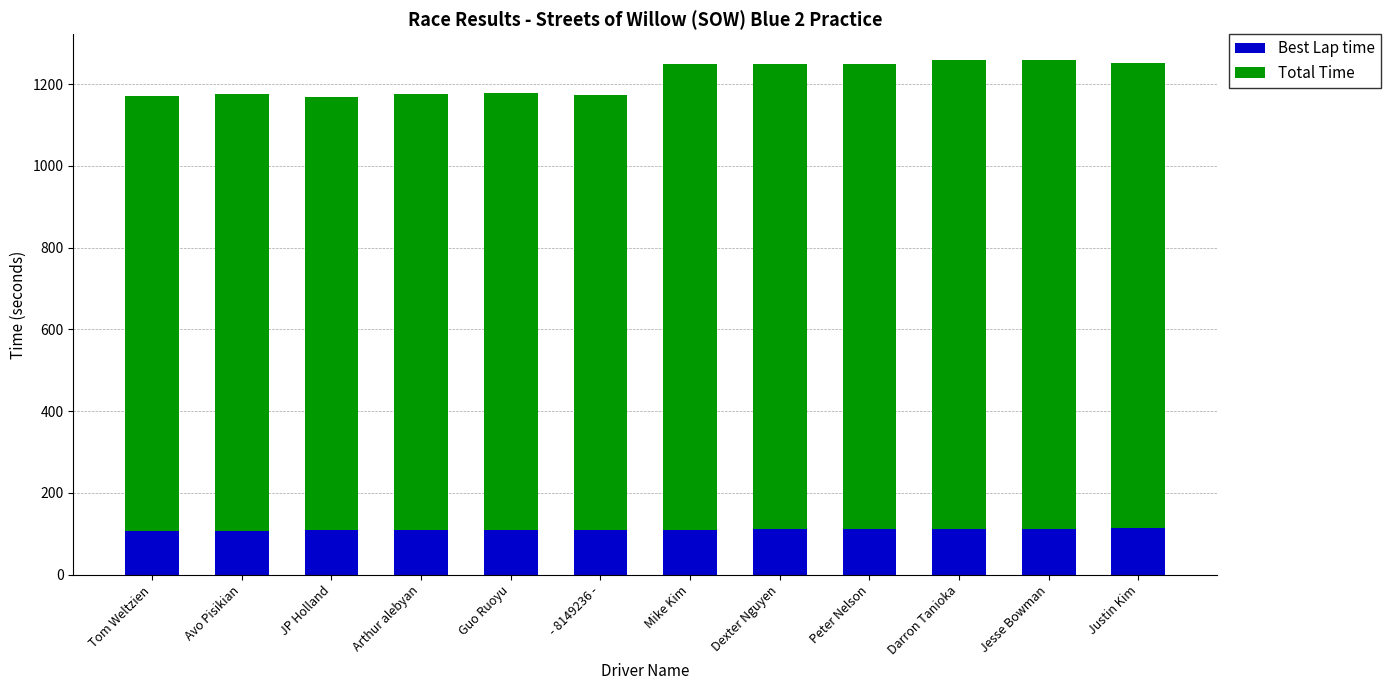

Where does the Best Lap time series first go above 110?

Mike Kim